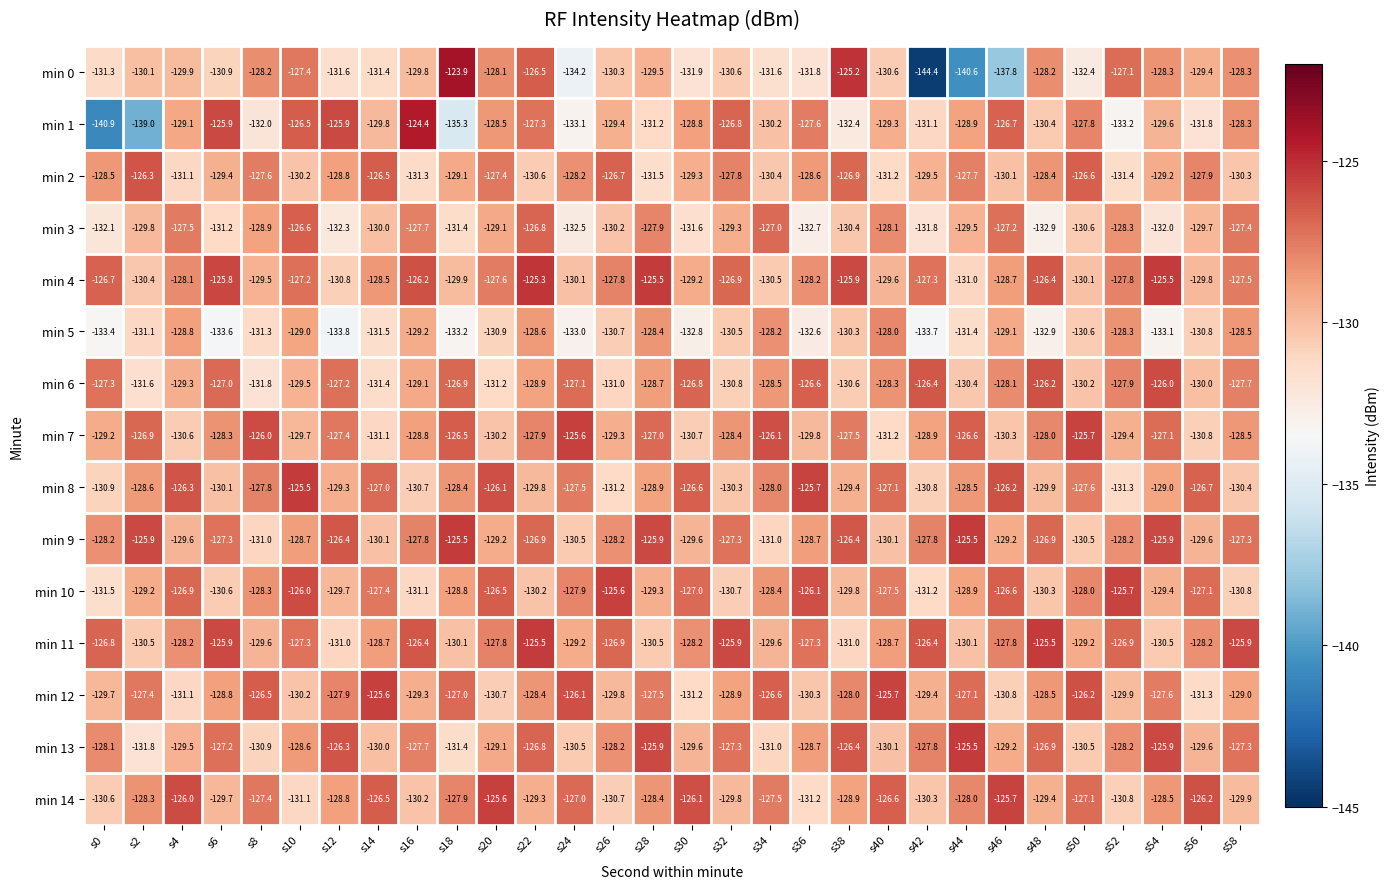

Where does the min 5 series first go above -130?

s4